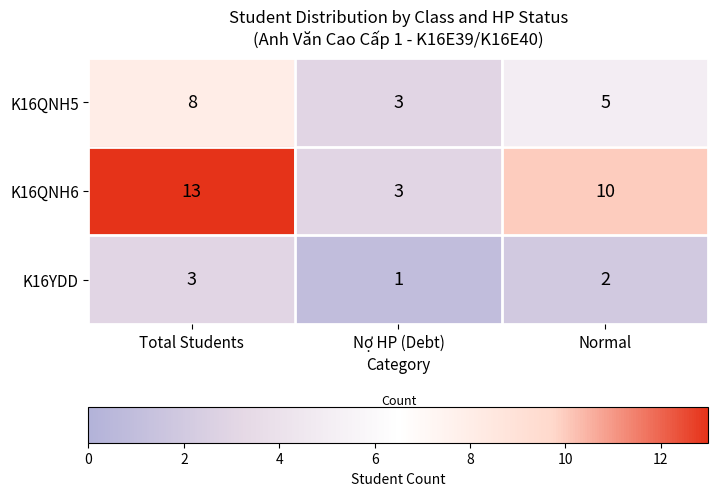

Which series has the largest total across all categories?

K16QNH6